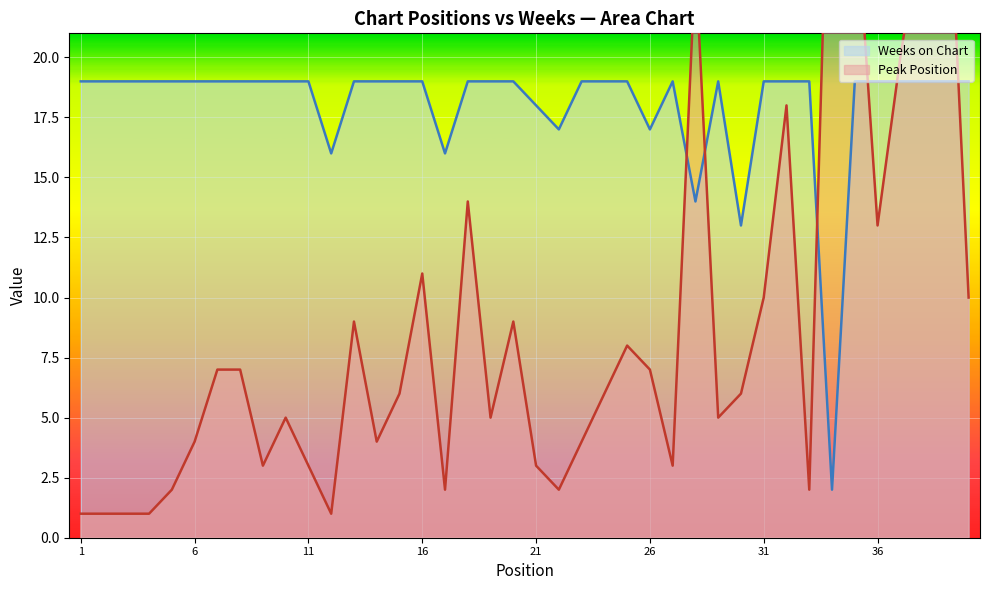

Does the chart display data point markers on the line(s)?

No